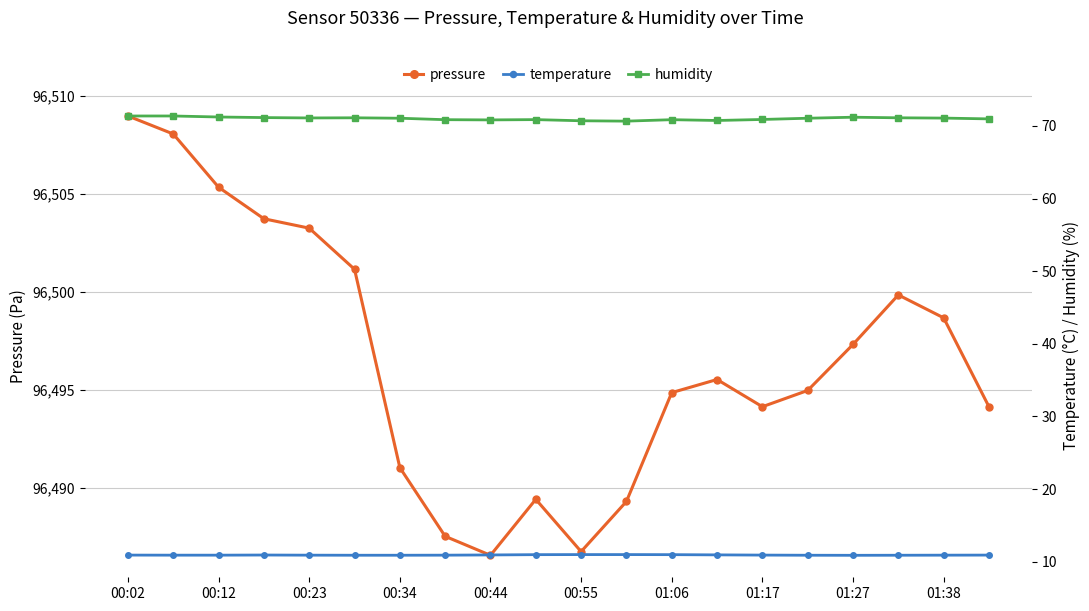

At which label is pressure closest to 96497?

01:27